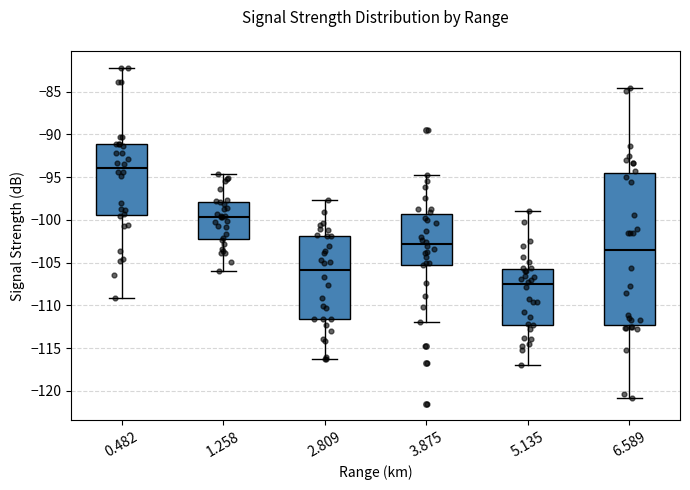

Reading left to right, transcribe this box plot: for each box, give where its median line is, the range the box spans, and where its two whiskers end, as read against the y-axis. The values are not printed on the chart, so give them approximately, as read against the axis.

0.482: median -94.0, box -99.5 to -91.0, whiskers -109.0 to -82.0
1.258: median -99.5, box -102.0 to -98.0, whiskers -106.0 to -94.5
2.809: median -106.0, box -111.5 to -102.0, whiskers -116.5 to -97.5
3.875: median -103.0, box -105.0 to -99.5, whiskers -112.0 to -95.0
5.135: median -107.5, box -112.5 to -105.5, whiskers -117.0 to -99.0
6.589: median -103.5, box -112.5 to -94.5, whiskers -121.0 to -84.5